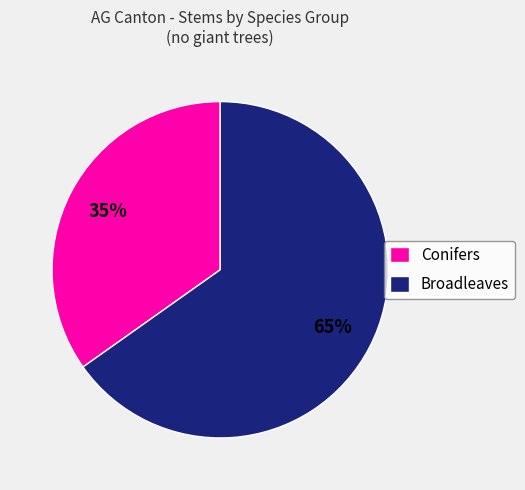

To the nearest percent, what is the difference between the Conifers and Broadleaves slice percentages?

30%